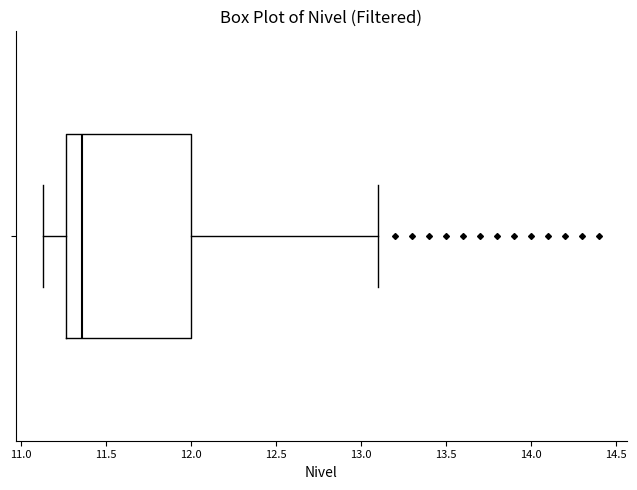

Where is the right edge of the box on the x-axis? The values are not printed on the chart, so give them approximately, as read against the axis.

12.00